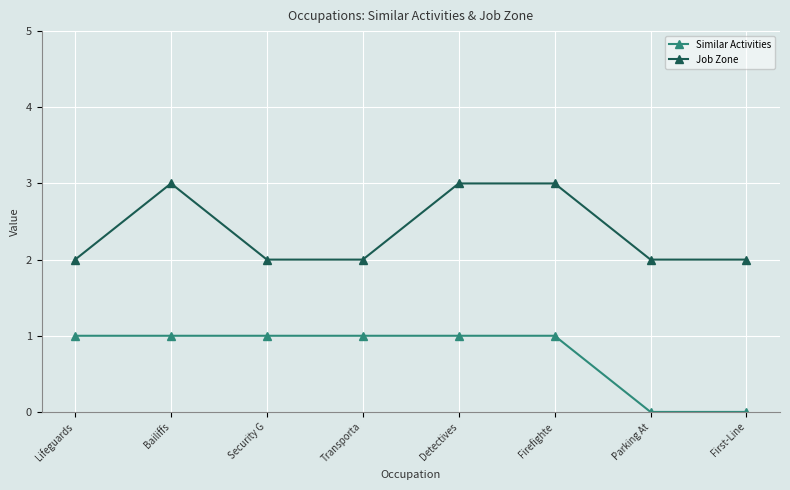

What is the maximum value for Similar Activities?

1